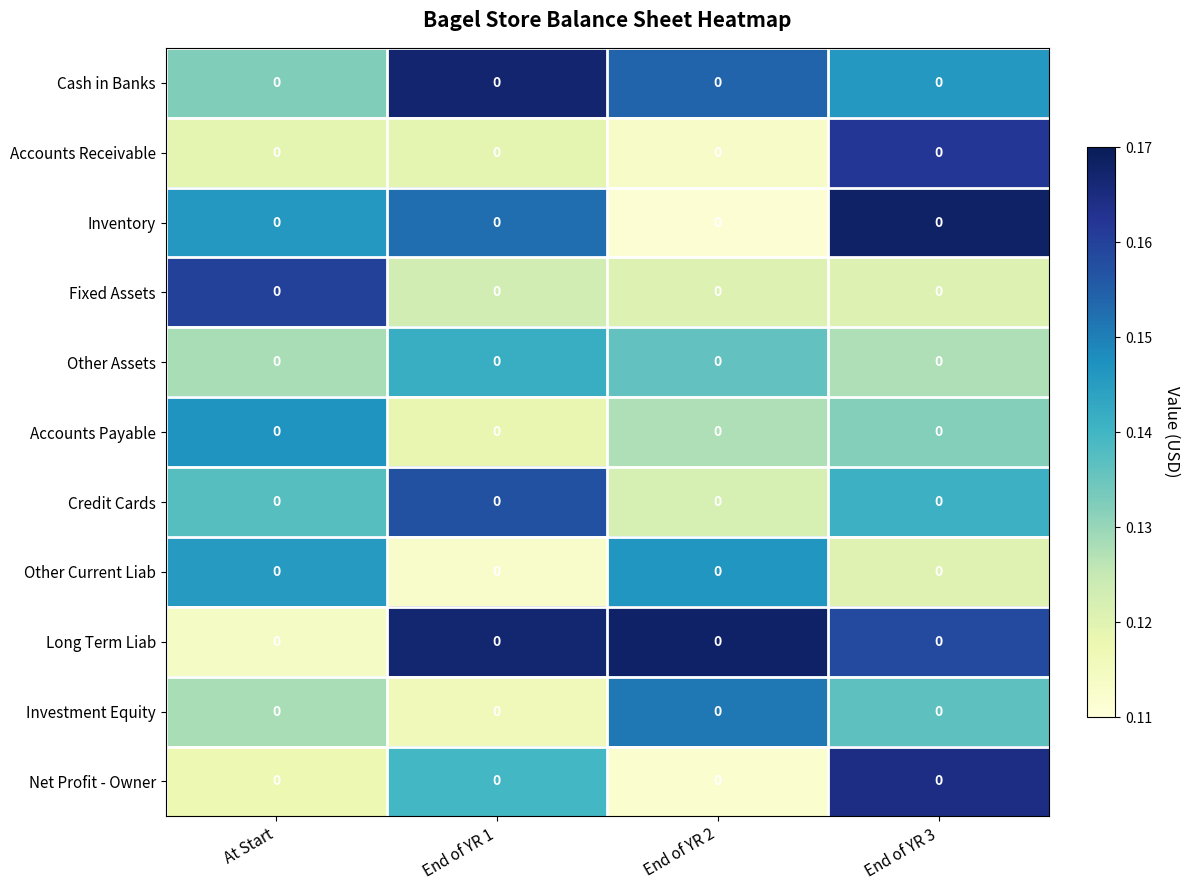

What is the sum of all Credit Cards values?

0.6